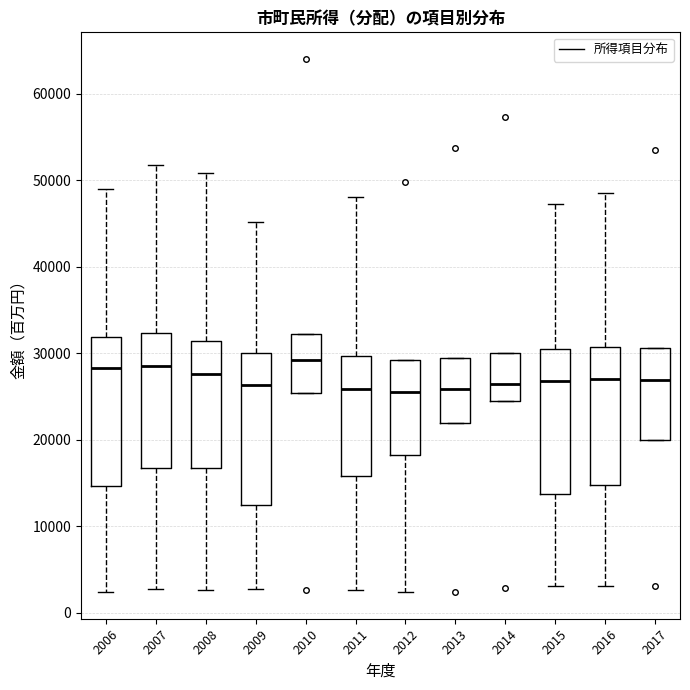

Reading left to right, transcribe this box plot: for each box, give where its median line is, the range the box spans, and where its two whiskers end, as read against the y-axis. The values are not printed on the chart, so give them approximately, as read against the axis.

2006: median 28000, box 15000 to 32000, whiskers 2000 to 49000
2007: median 29000, box 17000 to 32000, whiskers 3000 to 52000
2008: median 28000, box 17000 to 31000, whiskers 3000 to 51000
2009: median 26000, box 12000 to 30000, whiskers 3000 to 45000
2010: median 29000, box 25000 to 32000, whiskers 25000 to 32000
2011: median 26000, box 16000 to 30000, whiskers 3000 to 48000
2012: median 26000, box 18000 to 29000, whiskers 2000 to 29000
2013: median 26000, box 22000 to 29000, whiskers 22000 to 29000
2014: median 26000, box 24000 to 30000, whiskers 24000 to 30000
2015: median 27000, box 14000 to 30000, whiskers 3000 to 47000
2016: median 27000, box 15000 to 31000, whiskers 3000 to 49000
2017: median 27000, box 20000 to 31000, whiskers 20000 to 31000